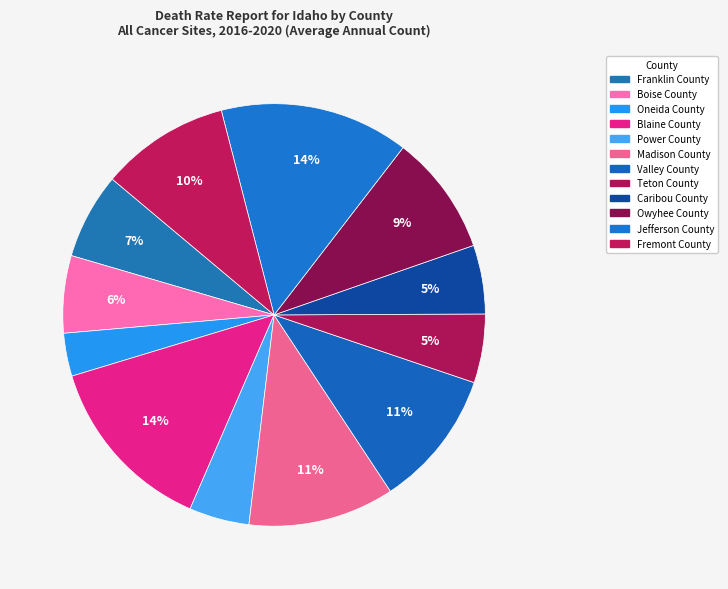

Is there any slice that represents more than half of the pie?

No